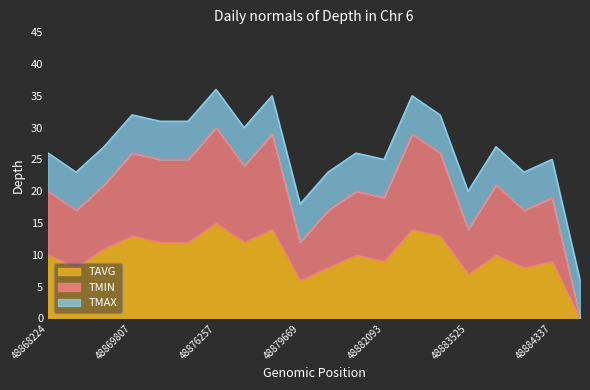

What is the total value across all series at 48884337?

25